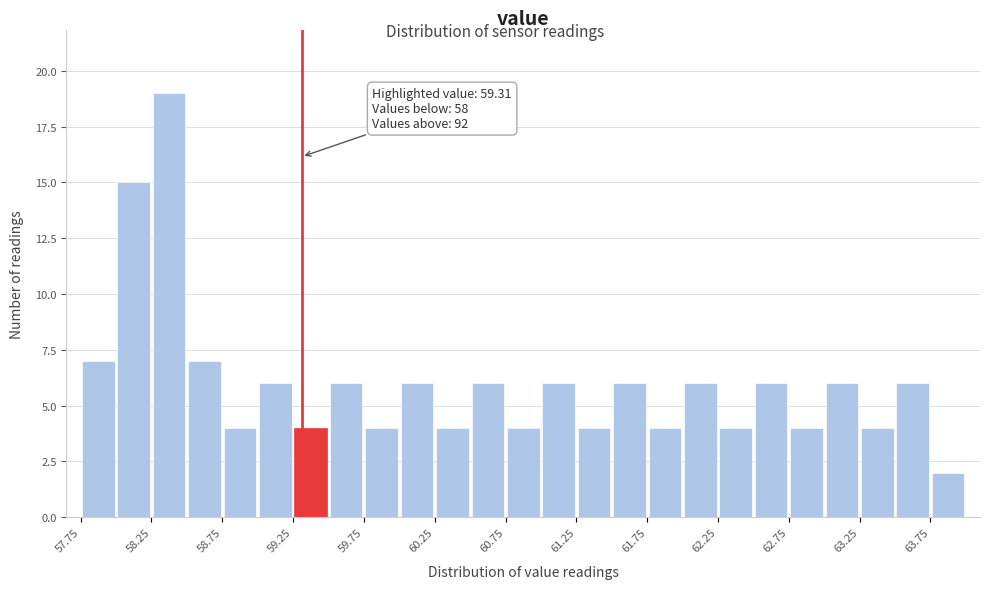

Which range on the x-axis has the tallest bar?

58.25 to 58.50